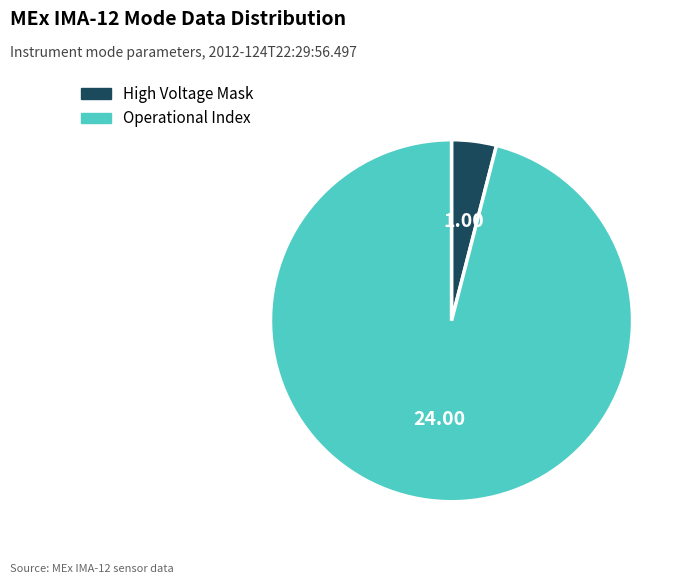

How many segments does this pie chart have?

2